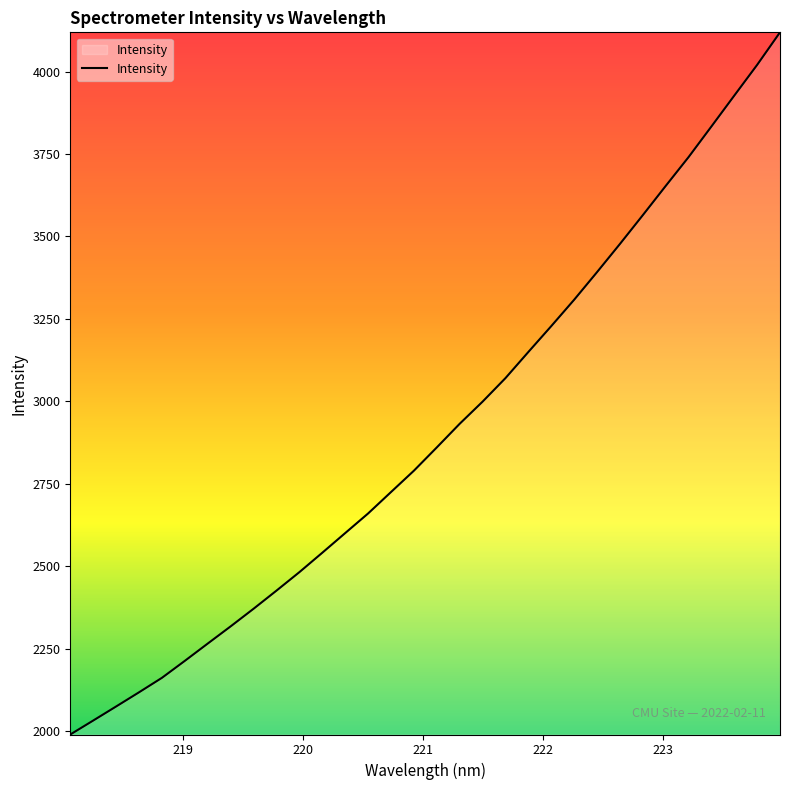

What is the difference between the maximum and minimum values?

2128.5